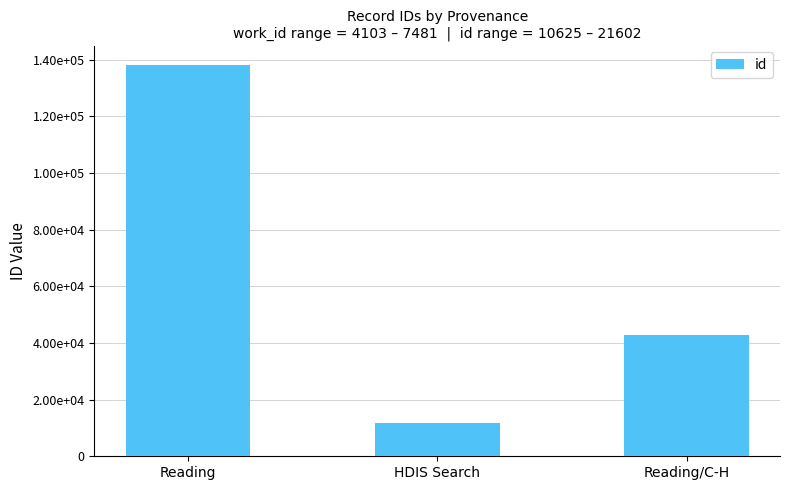

Reading right to left, what are all the values shown in this chart?

42944	11696	138038